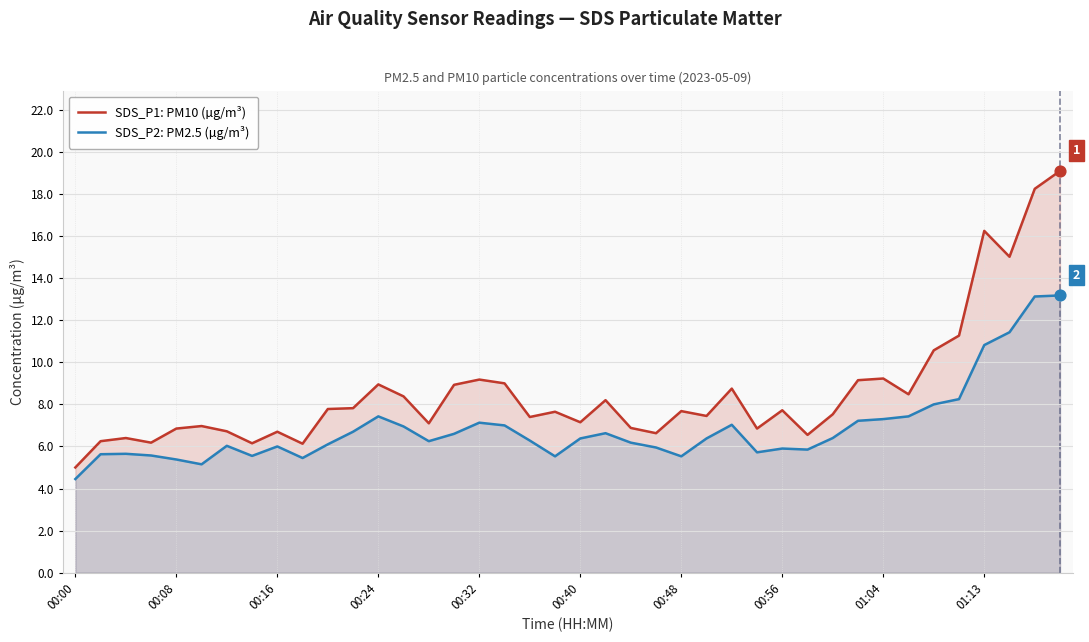

Which series reaches the maximum Y coordinate?

SDS_P1: PM10 (µg/m³)